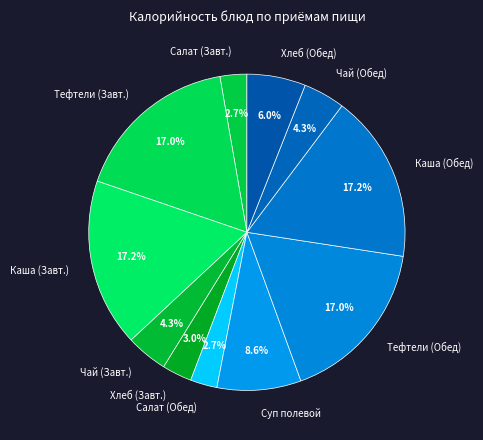

Does Салат (Обед) account for over 50% of the chart?

No